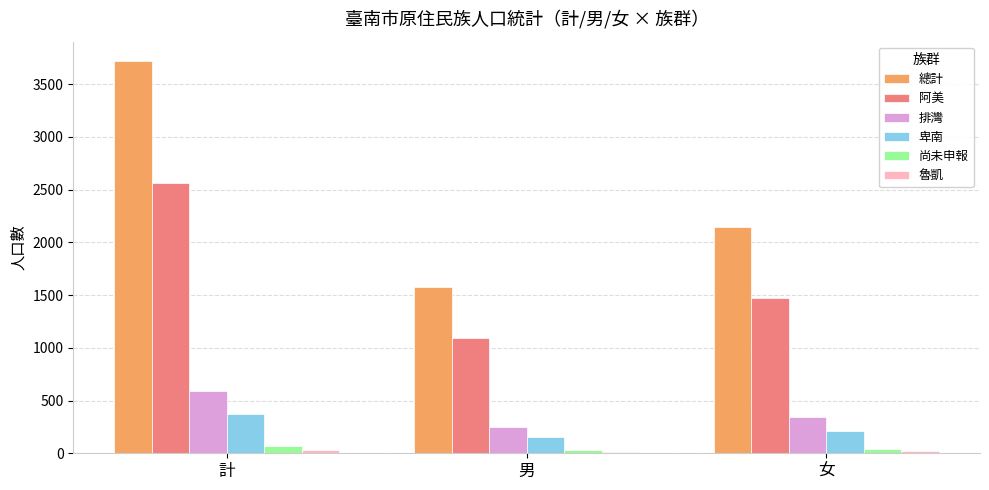

Are the bars horizontal?

No